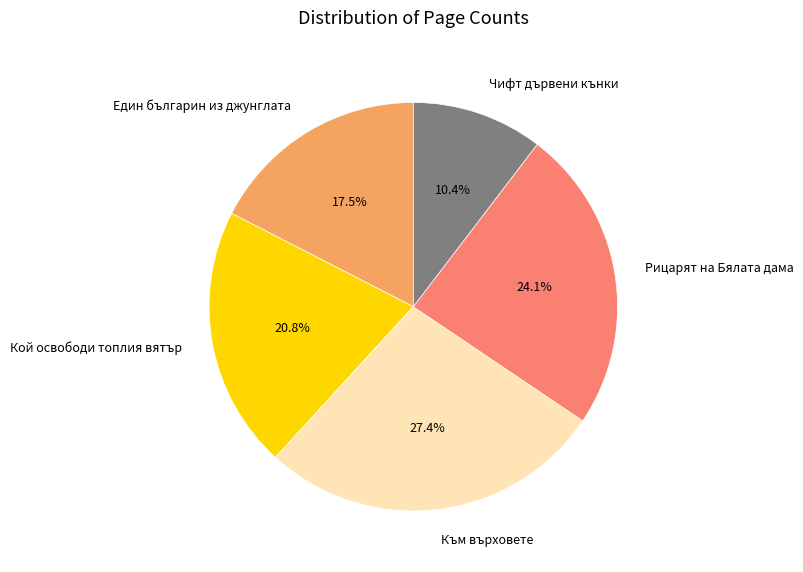

To the nearest percent, what is the combined percentage of Кой освободи топлия вятър and Към върховете?

48%